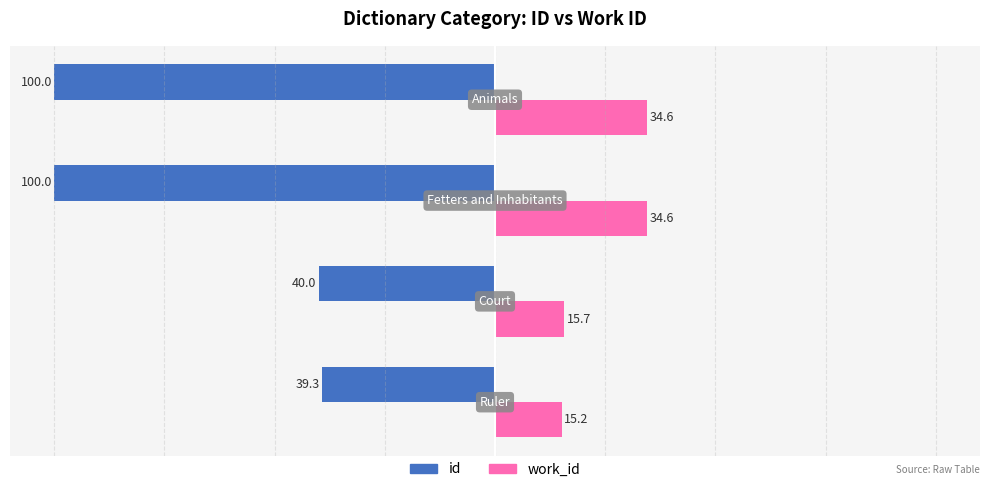

Which series has the widest spread of values?

id